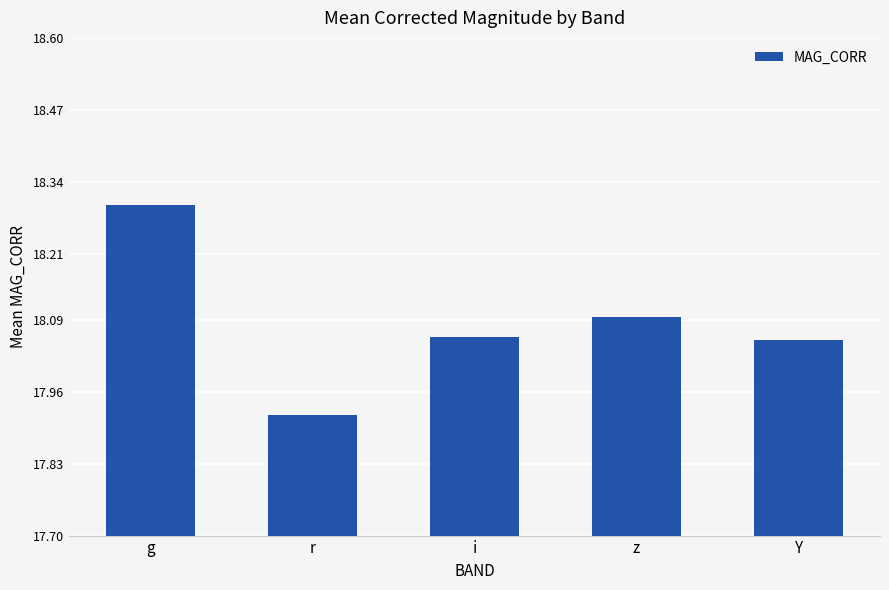

Which label corresponds to the largest value in the chart?

g